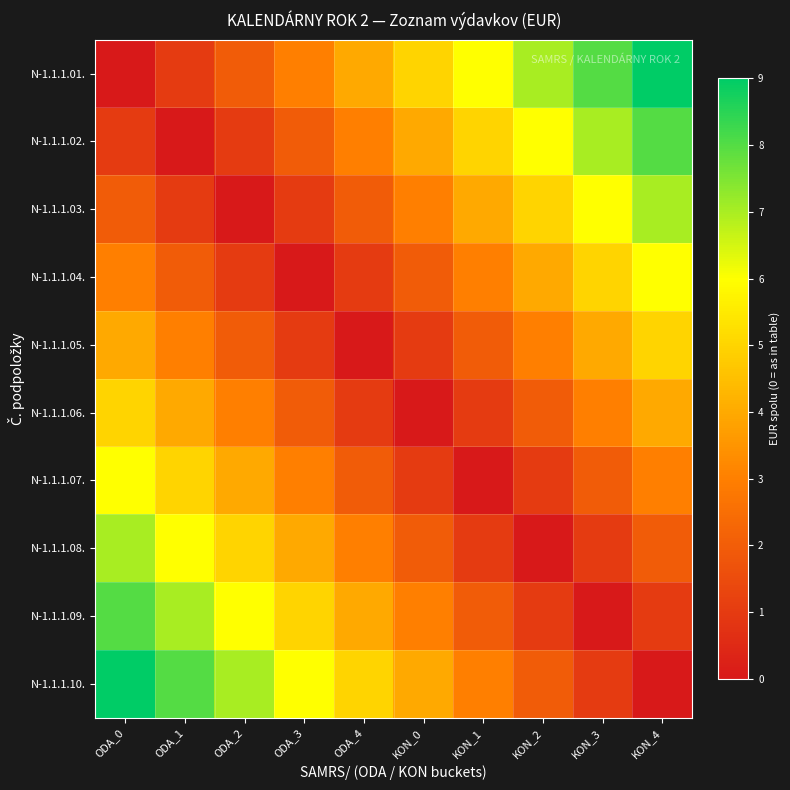

Which series changed the most between ODA_3 and KON_4?

N-1.1.1.01.